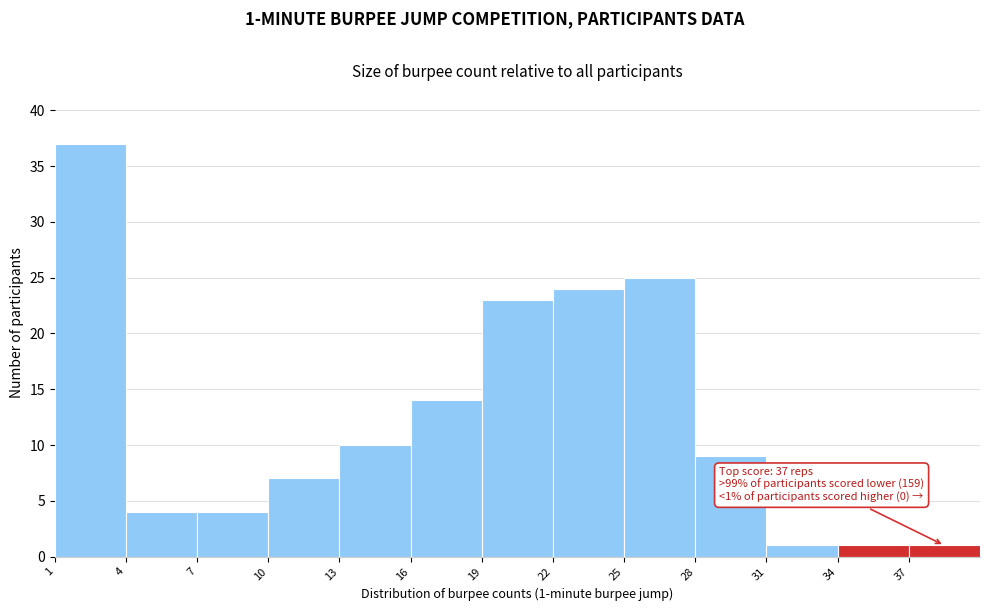

Which range on the x-axis has the tallest bar?

1 to 4